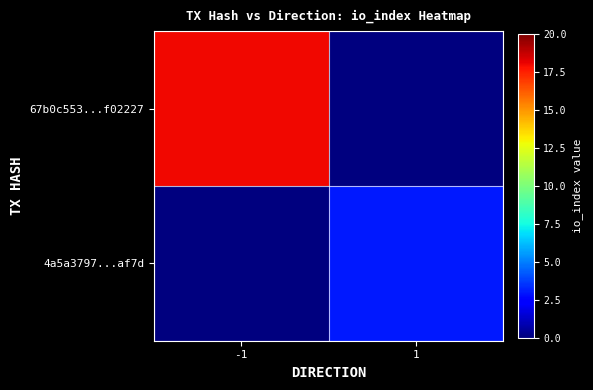

Between 1 and -1, which is larger?

-1